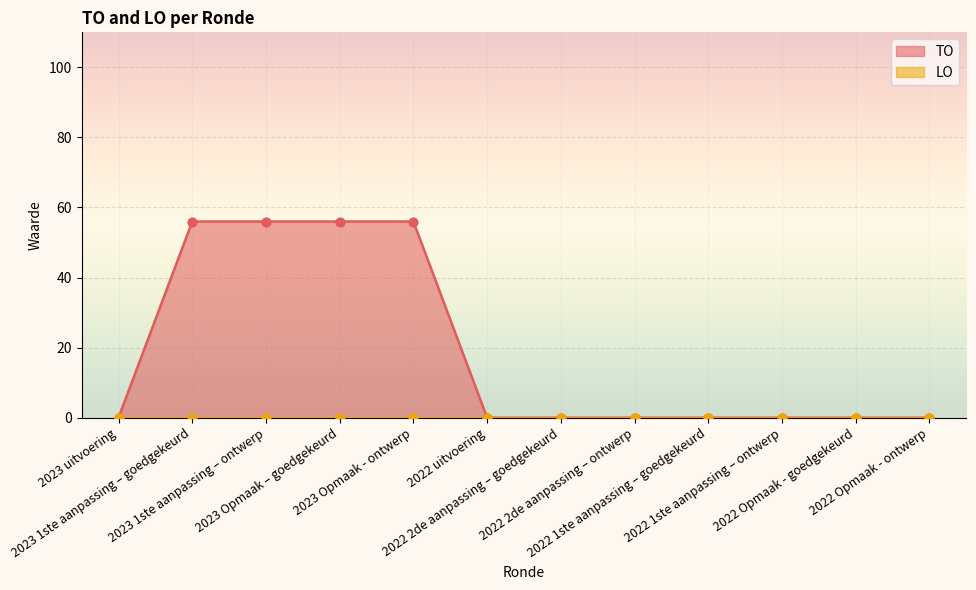

What is the change in value from 2023 uitvoering to 2023 1ste aanpassing – goedgekeurd?

+56